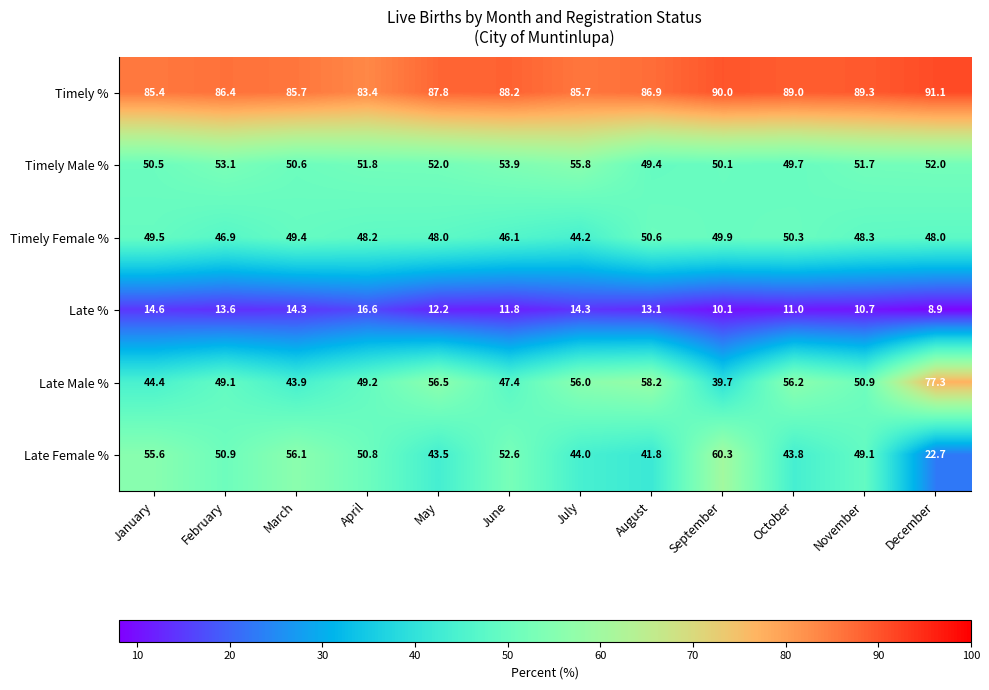

Which category has the lowest value in the Timely Female % series?

July